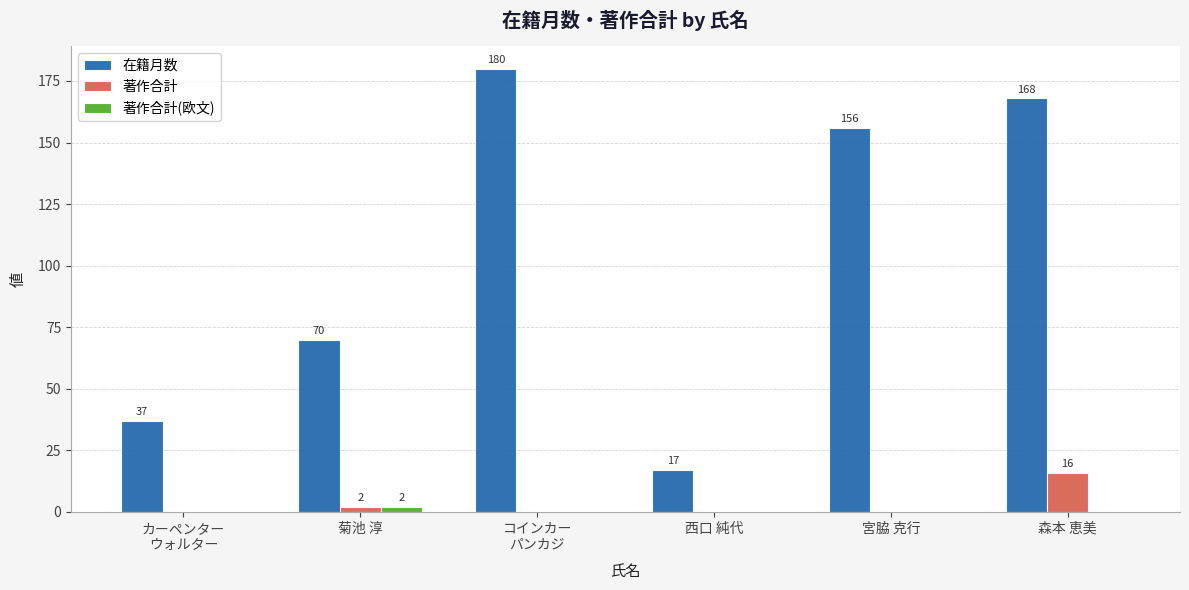

Reading left to right, extract all data points from this chart.

在籍月数: カーペンター
ウォルター=37	菊池 淳=70	コインカー
パンカジ=180	西口 純代=17	宮脇 克行=156	森本 恵美=168
著作合計: カーペンター
ウォルター=0	菊池 淳=2	コインカー
パンカジ=0	西口 純代=0	宮脇 克行=0	森本 恵美=16
著作合計(欧文): カーペンター
ウォルター=0	菊池 淳=2	コインカー
パンカジ=0	西口 純代=0	宮脇 克行=0	森本 恵美=0